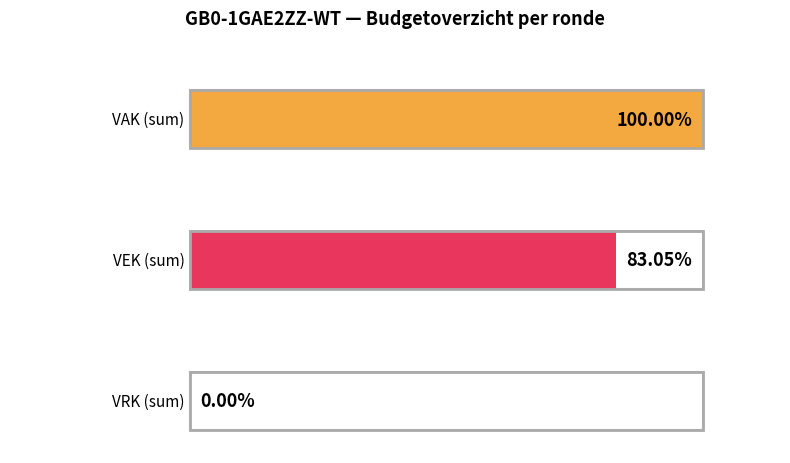

Rank the series by their maximum value, from highest to lowest.

VAK, VEK, VRK